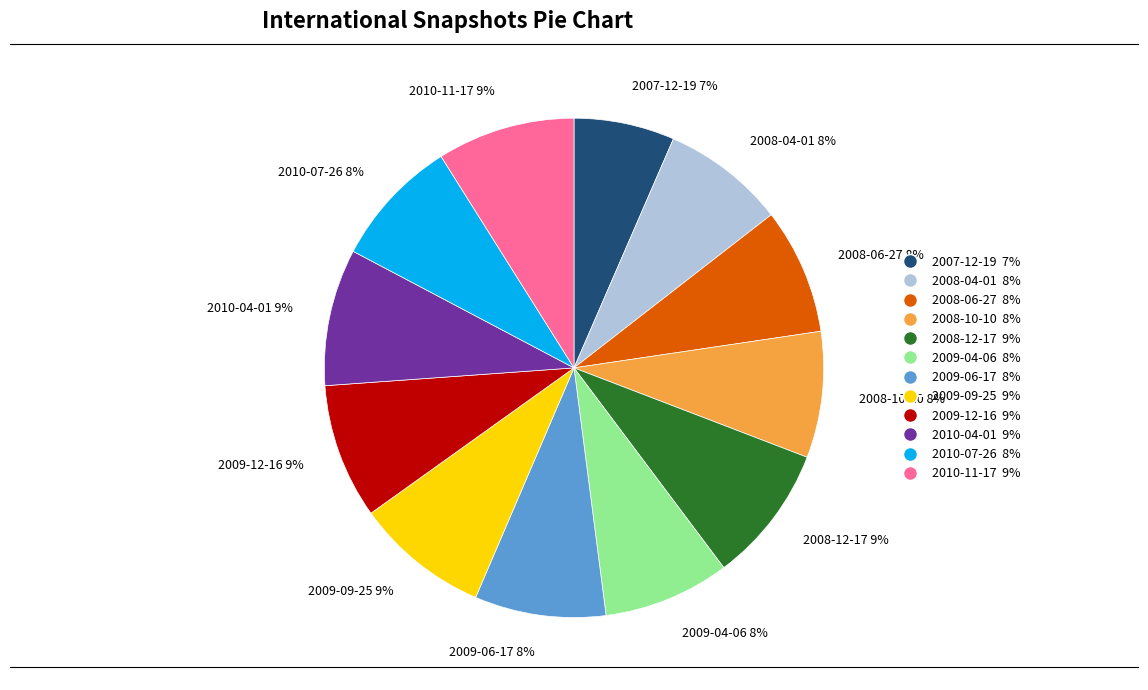

Which has a higher value, 2010-07-26 or 2010-04-01?

2010-04-01